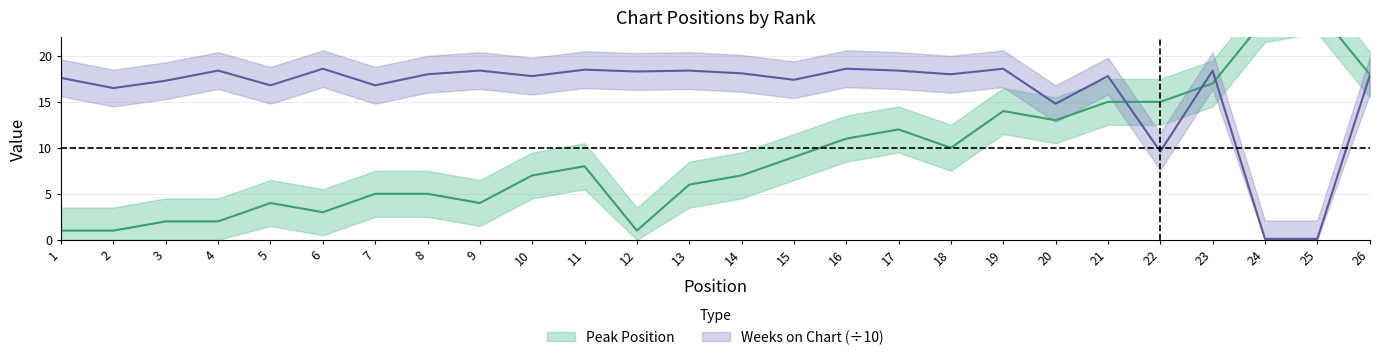

What is the difference between the maximum and minimum values in the Peak Position series?

24.0